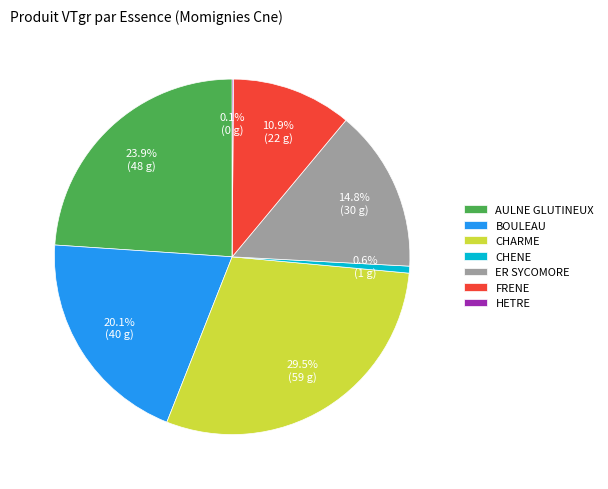

Which slice is the largest?

CHARME